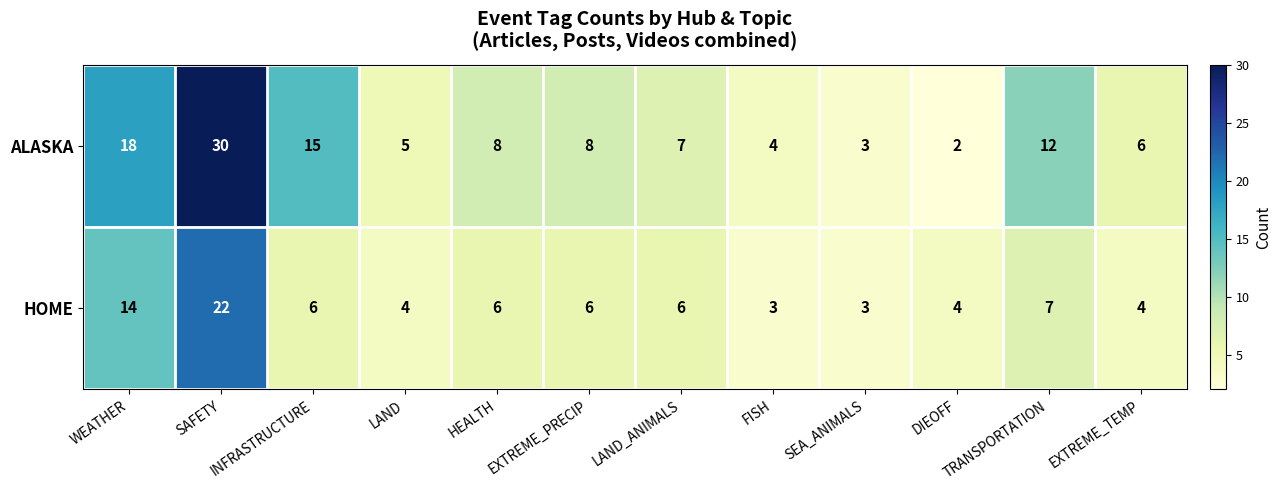

Count the number of categories in the chart.

12